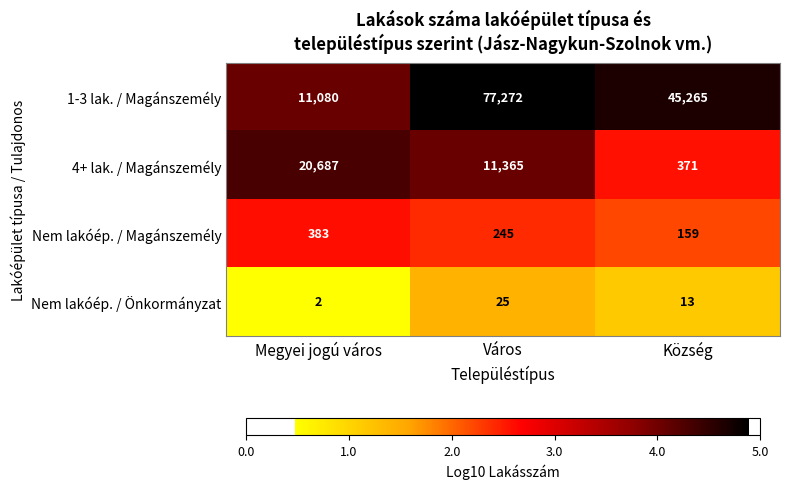

Reading right to left, transcribe all the data shown in this chart.

1-3 lak. / Magánszemély: Község=45265	Város=77272	Megyei jogú város=11080
4+ lak. / Magánszemély: Község=371	Város=11365	Megyei jogú város=20687
Nem lakóép. / Magánszemély: Község=159	Város=245	Megyei jogú város=383
Nem lakóép. / Önkormányzat: Község=13	Város=25	Megyei jogú város=2